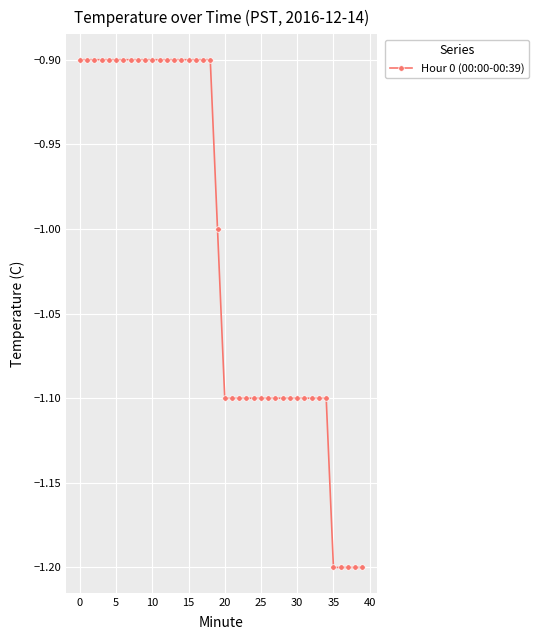

What is the difference between the maximum and minimum values?

0.3